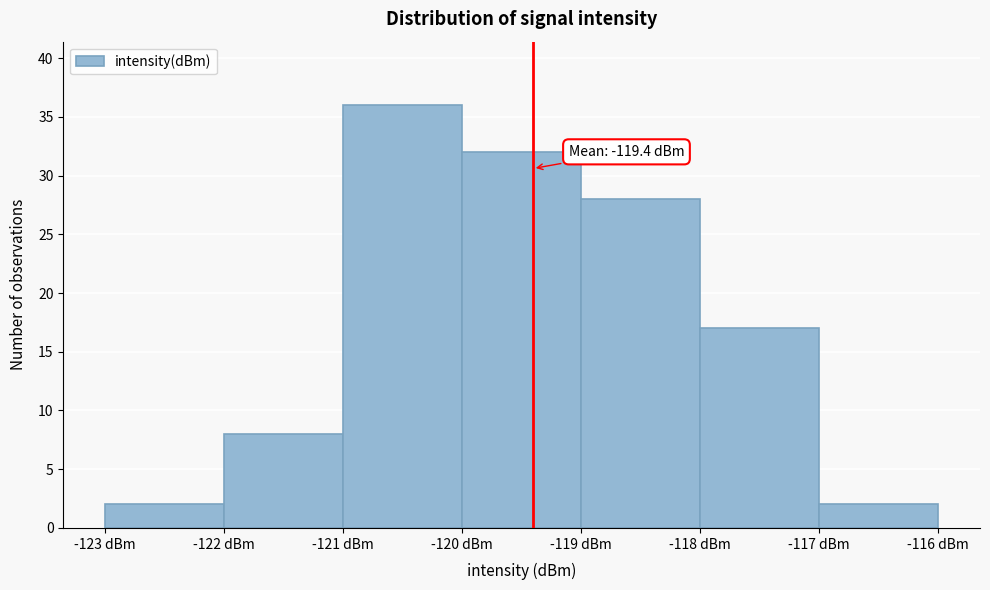

Over which range of the x-axis is the bar tallest?

-121 to -120